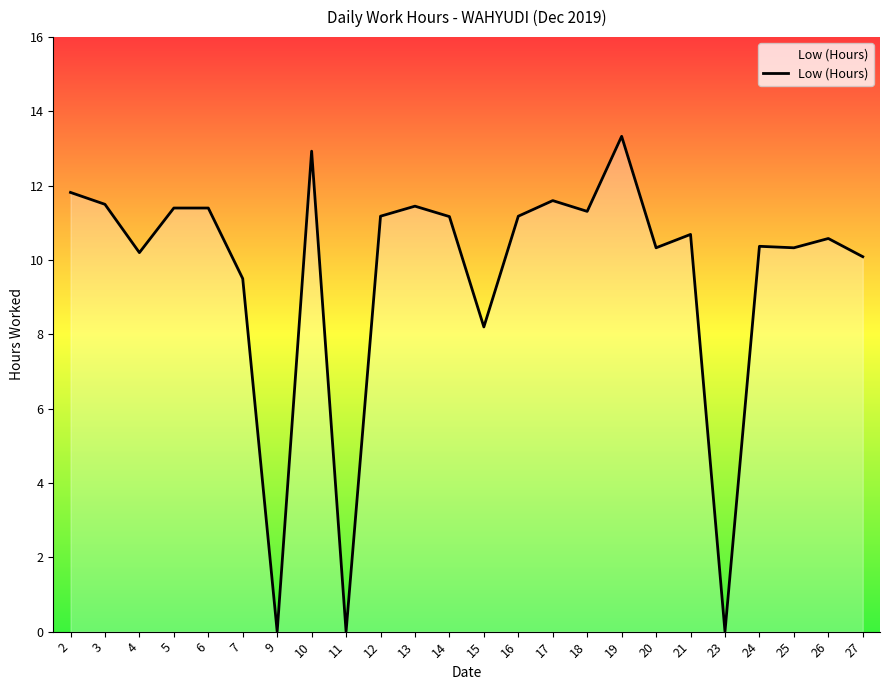

Where is the data nearest to the value 6?

15